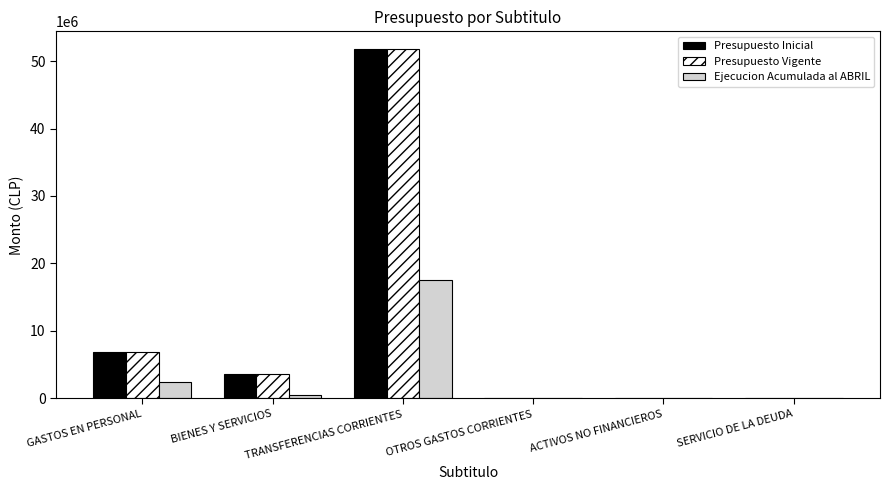

What are all the series names shown in the legend?

Presupuesto Inicial, Presupuesto Vigente, Ejecucion Acumulada al ABRIL